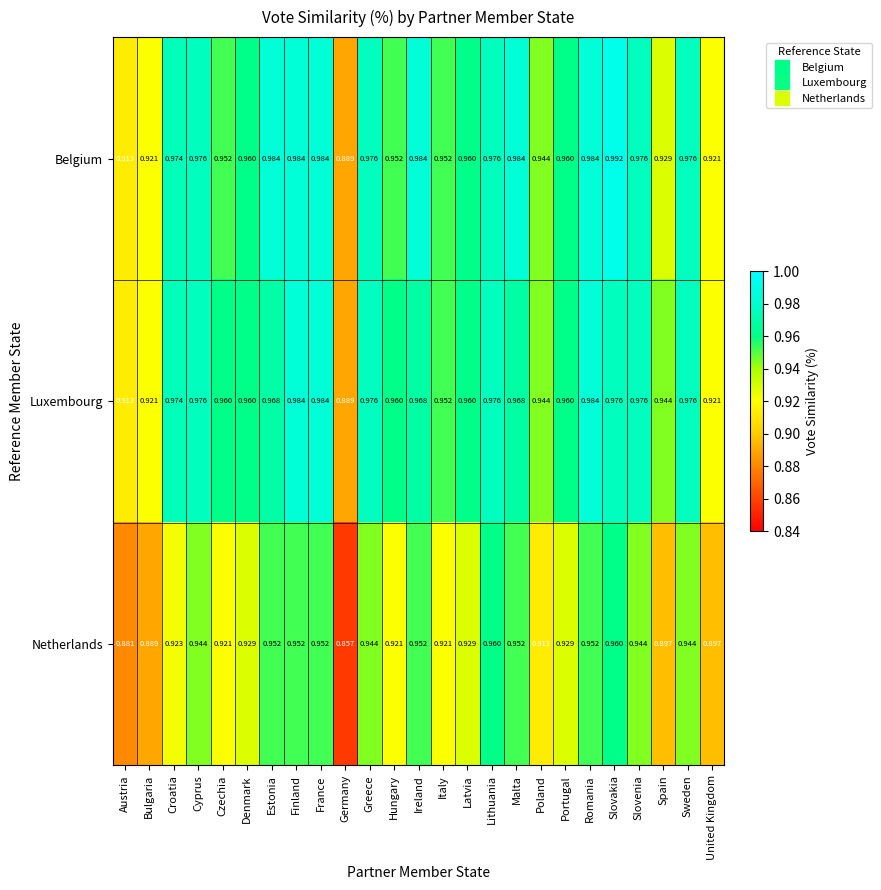

At which label does Belgium reach its peak?

Slovakia